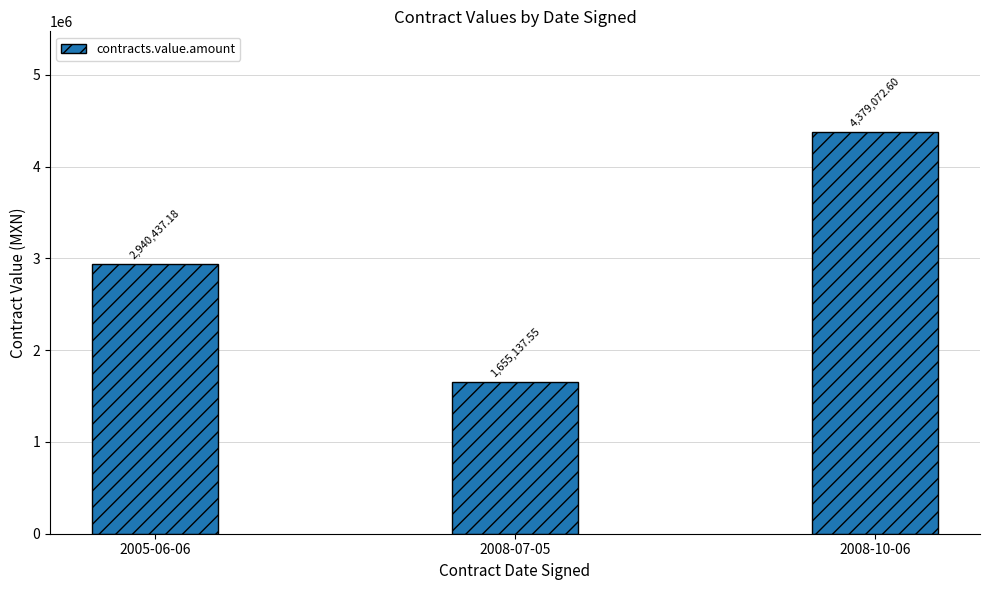

The value at 2008-10-06 is 1292122.4. True or false?

False